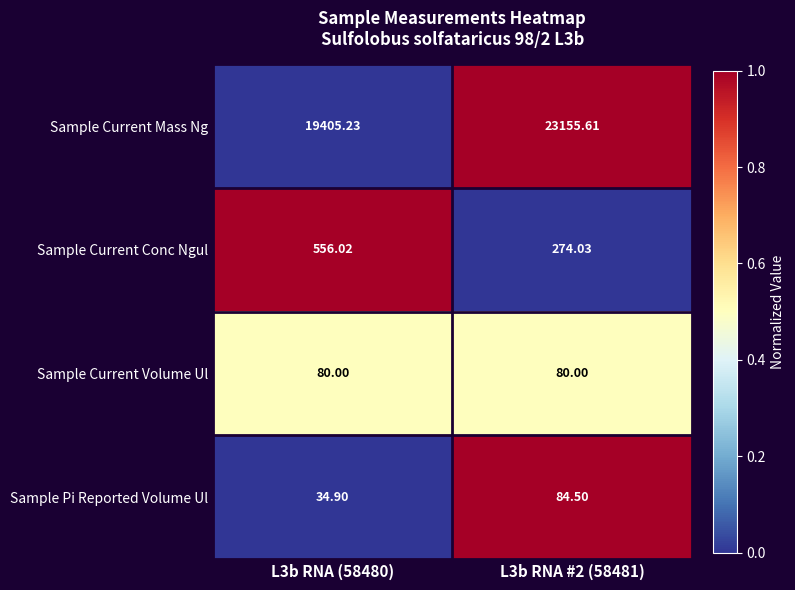

At L3b RNA #2 (58481), list the series in order from smallest to largest.

Sample Current Volume Ul, Sample Pi Reported Volume Ul, Sample Current Conc Ngul, Sample Current Mass Ng